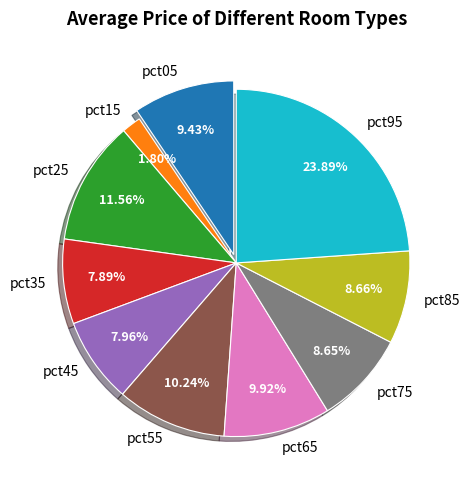

Between pct05 and pct15, which is larger?

pct05